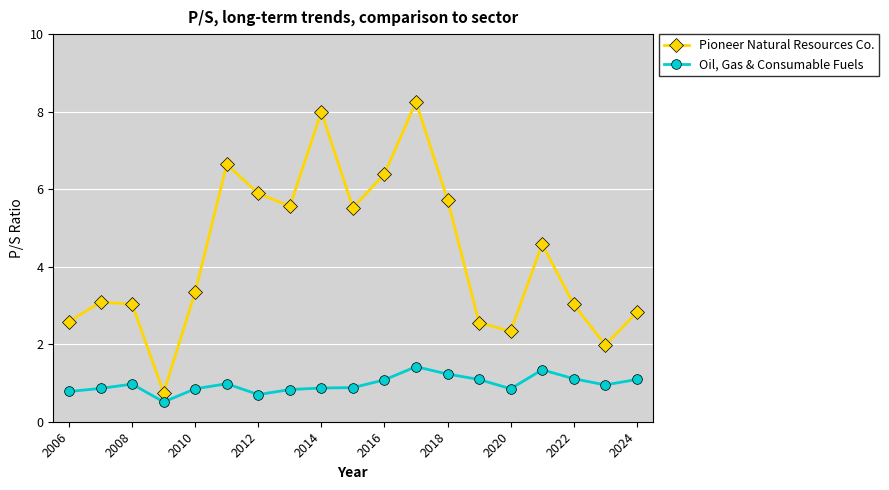

List the series in order of their peak value, lowest first.

Oil, Gas & Consumable Fuels, Pioneer Natural Resources Co.